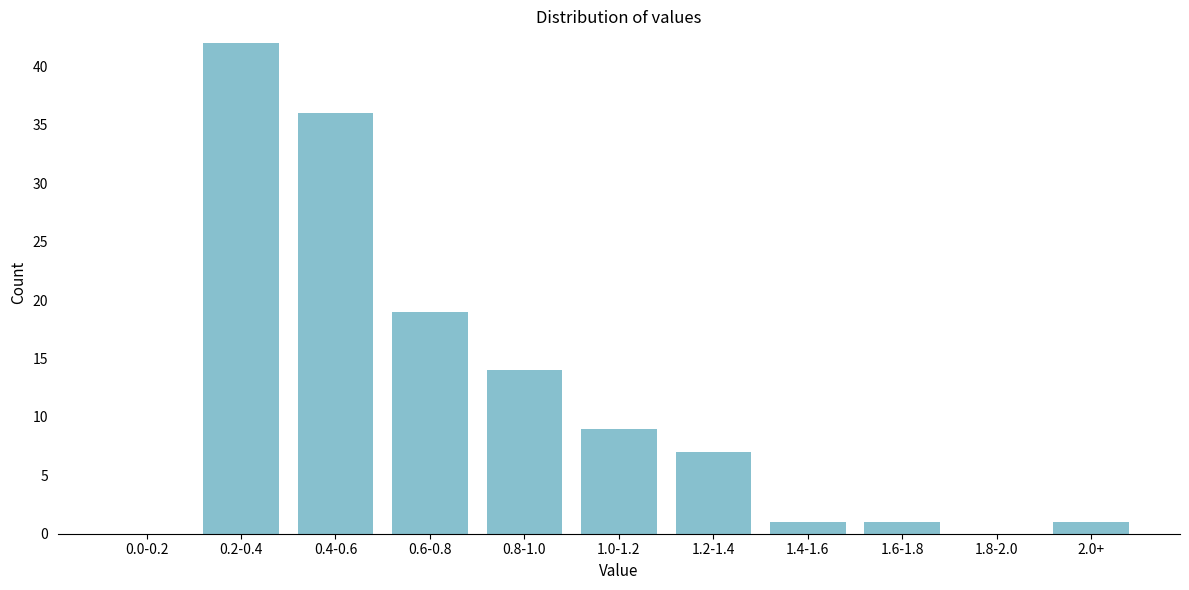

What is the sum of all values?

130